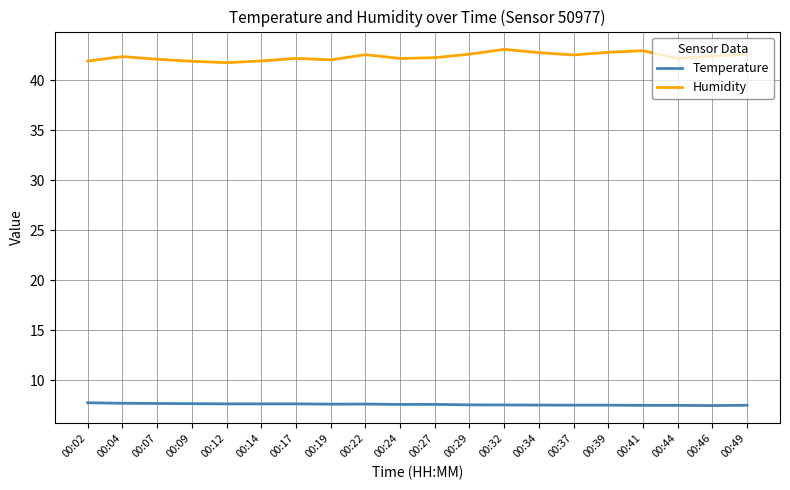

True or false: Temperature has a value of 13.2 at 00:09.

False